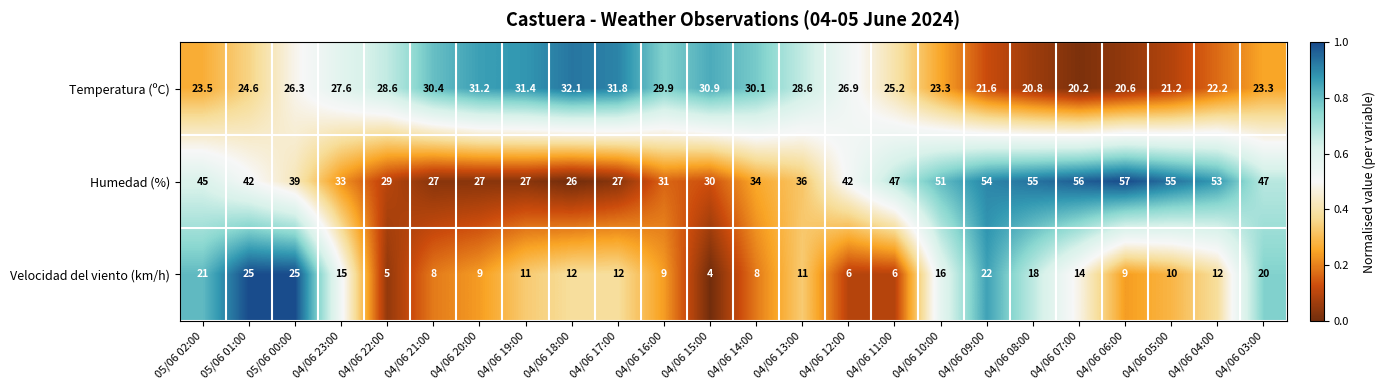

Which series has the largest total across all categories?

Humedad (%)